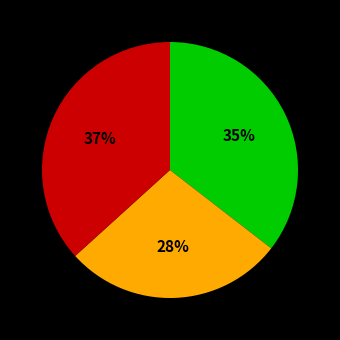

To the nearest percent, what is the average slice percentage?

33%